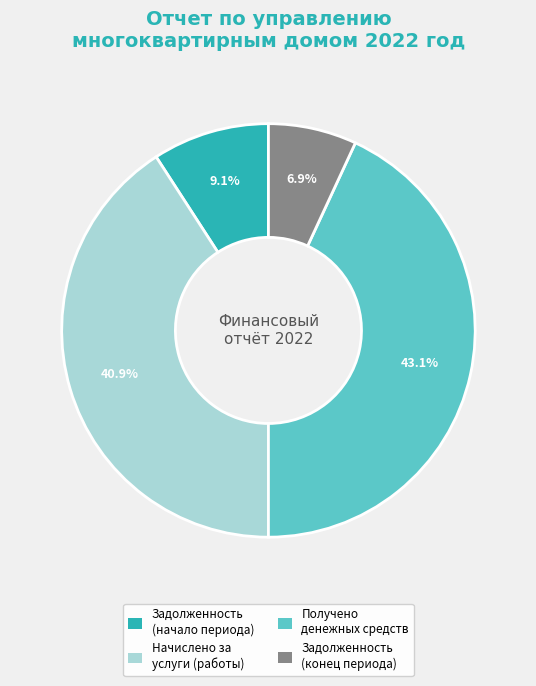

How many slices are in this pie chart?

4